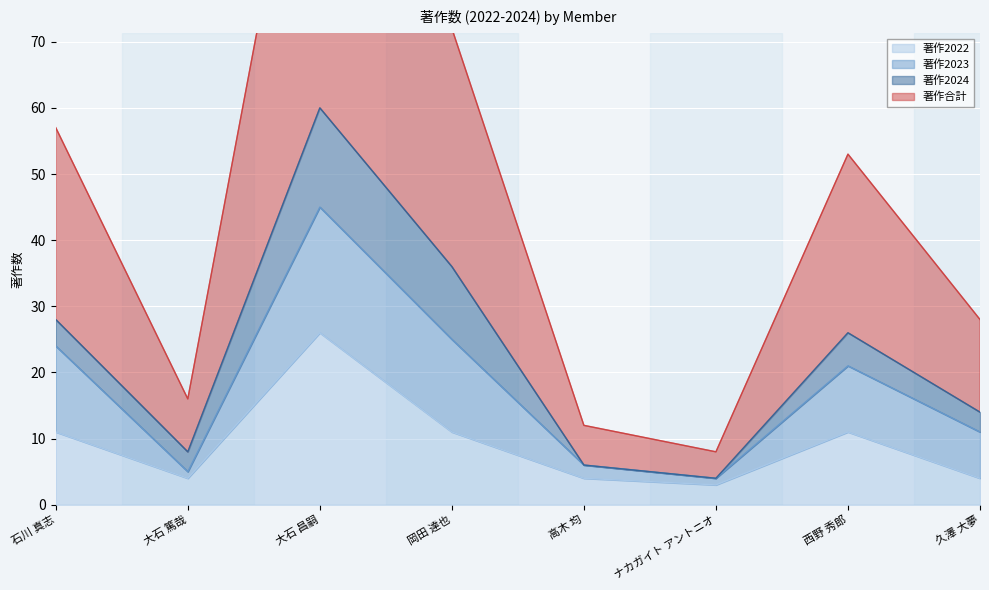

The 著作2022 series shows 4 at 久澤 大夢. True or false?

True